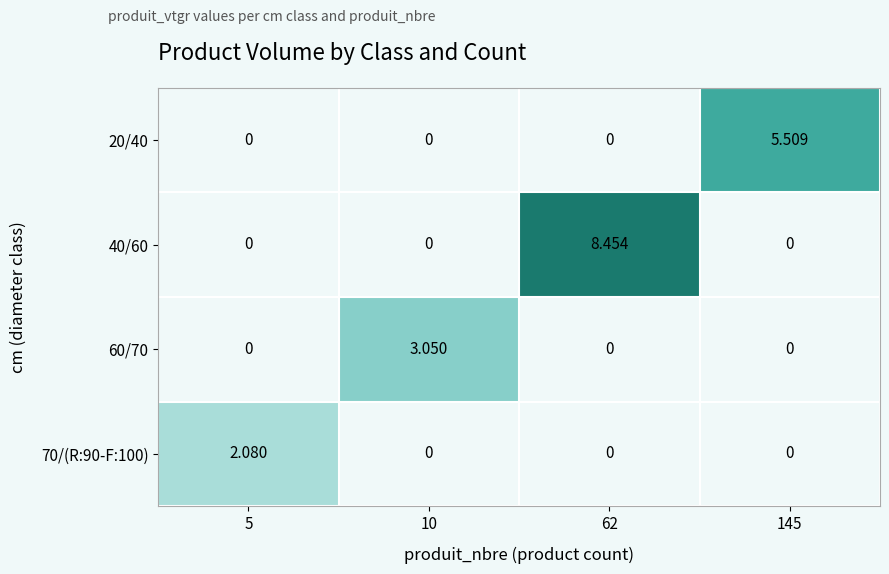

Reading left to right, what are all the values shown in this chart?

20/40: 5=0.0	10=0.0	62=0.0	145=5.5
40/60: 5=0.0	10=0.0	62=8.5	145=0.0
60/70: 5=0.0	10=3.0	62=0.0	145=0.0
70/(R:90-F:100): 5=2.1	10=0.0	62=0.0	145=0.0